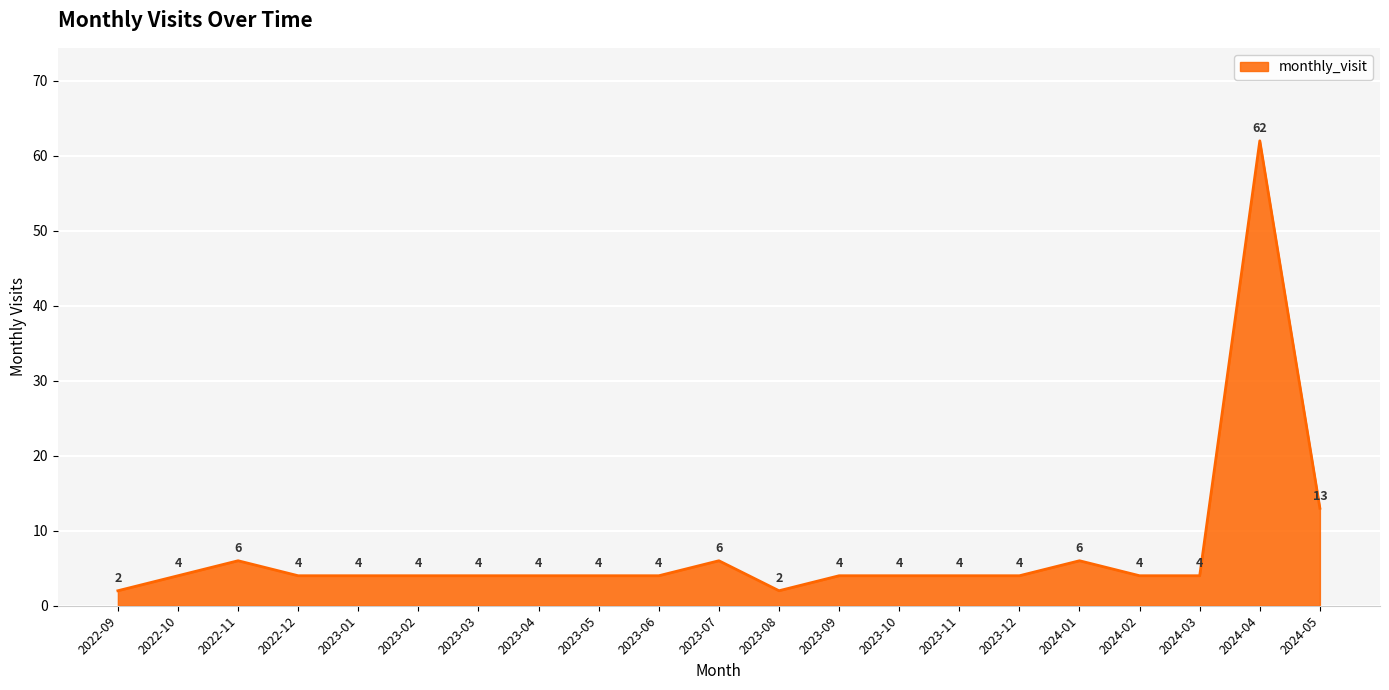

Where is the data nearest to the value 32?

2024-05